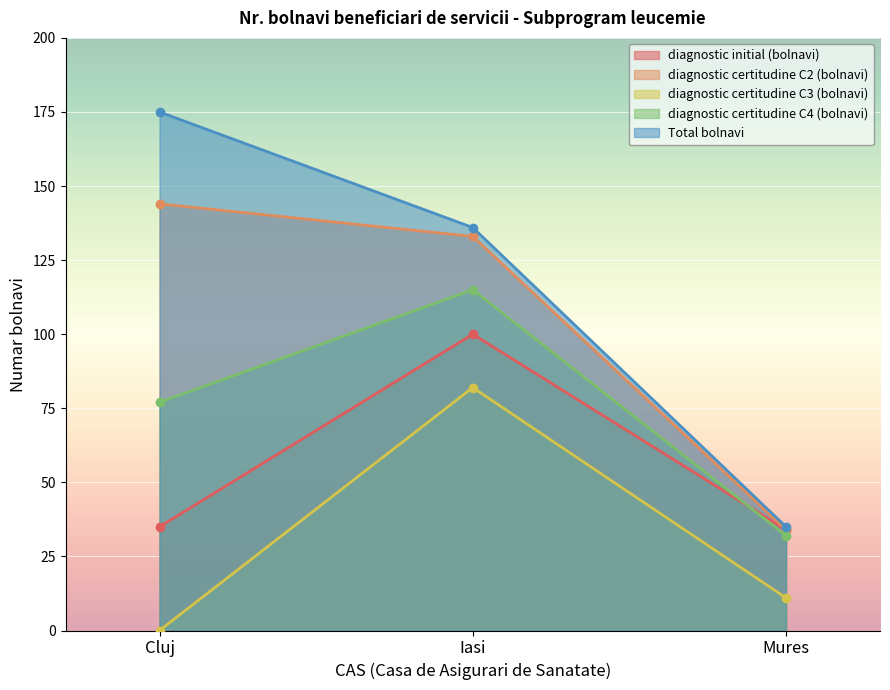

Count the number of data series in this chart.

5